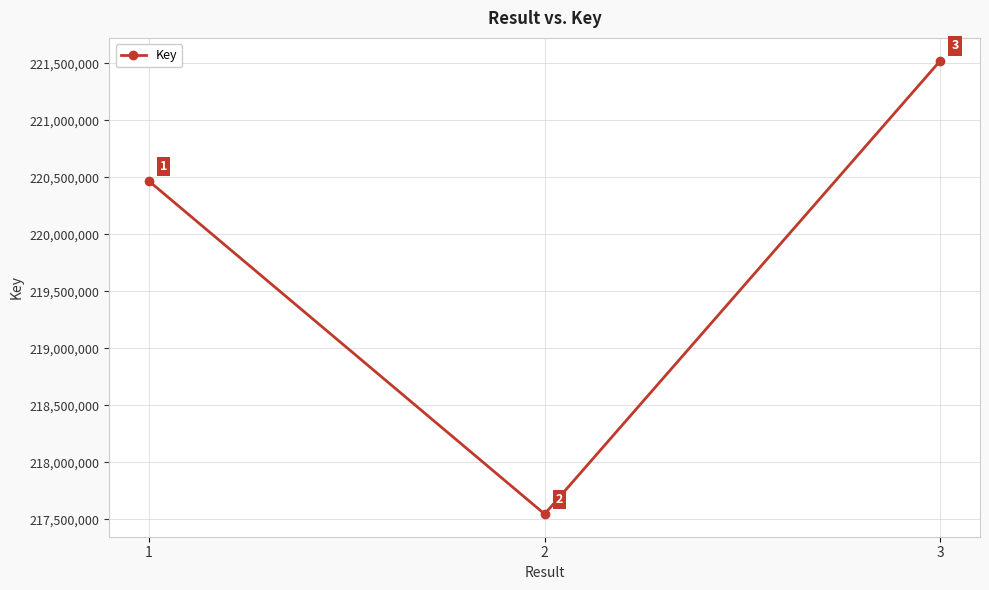

What is the smallest value displayed?

217545852